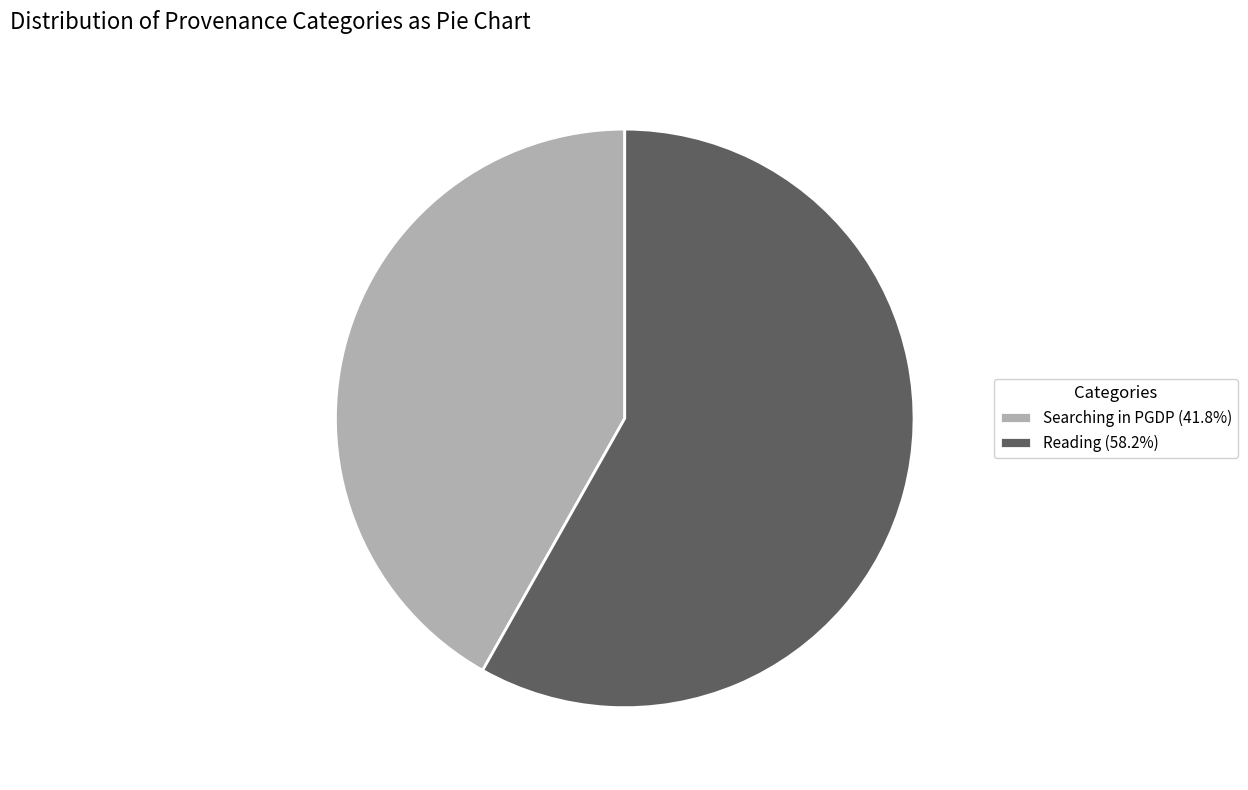

Approximately how many times larger is the value at Searching in PGDP (41.8%) compared to Reading (58.2%)?

0.7